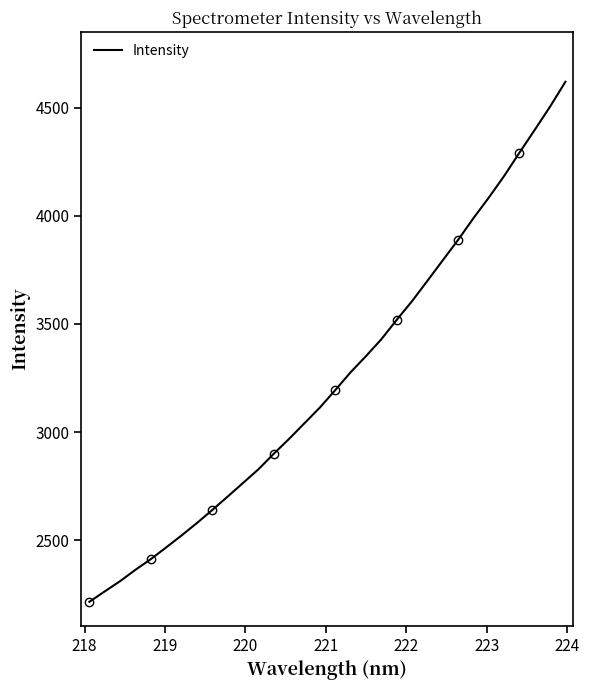

What is the difference between the maximum and second lowest values?

2358.3